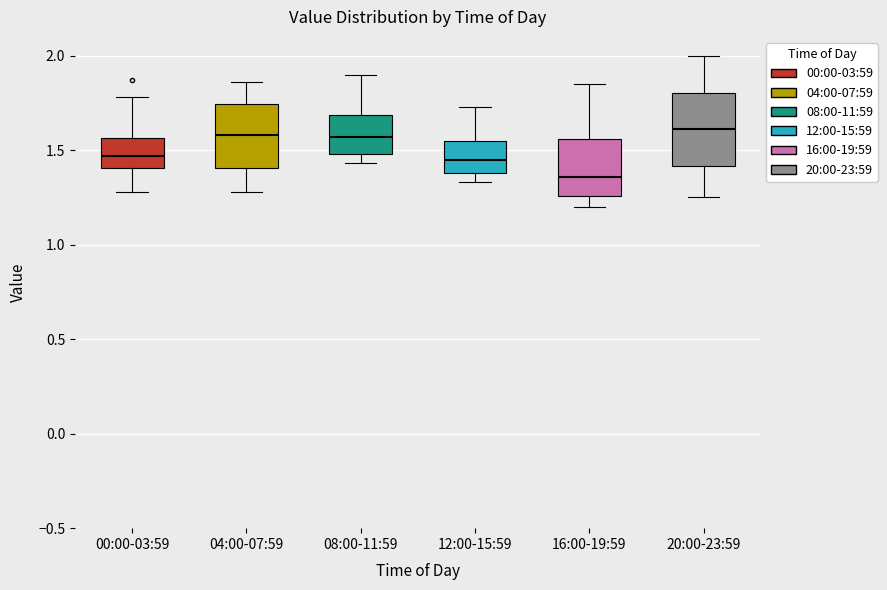

Where does the lower whisker of the box for 04:00-07:59 end on the y-axis? The values are not printed on the chart, so give them approximately, as read against the axis.

1.30